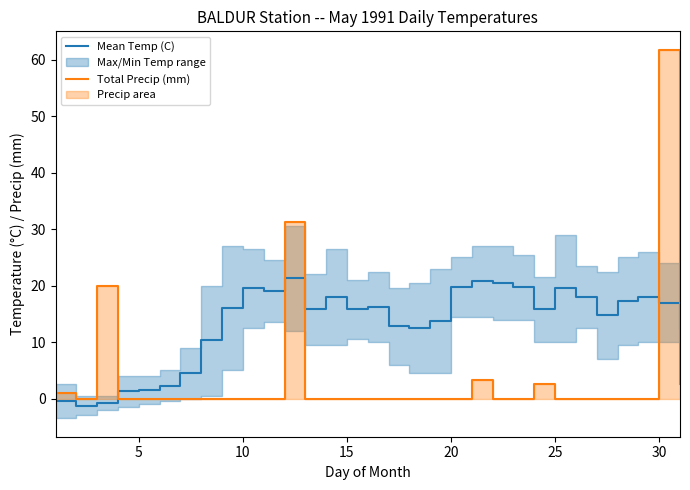

What is the maximum value for Mean Temp (C)?

21.3